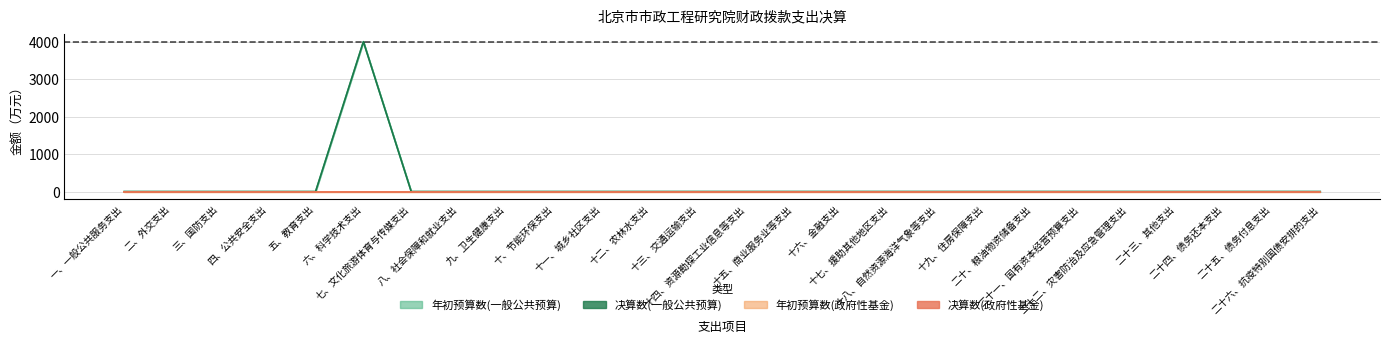

How many values in 决算数(一般公共预算) are above zero?

1